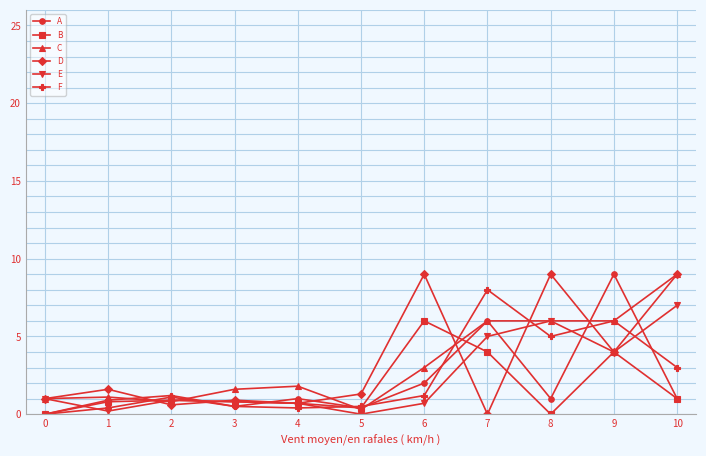

What is the value of the E point at the 9th from the left?

6.0